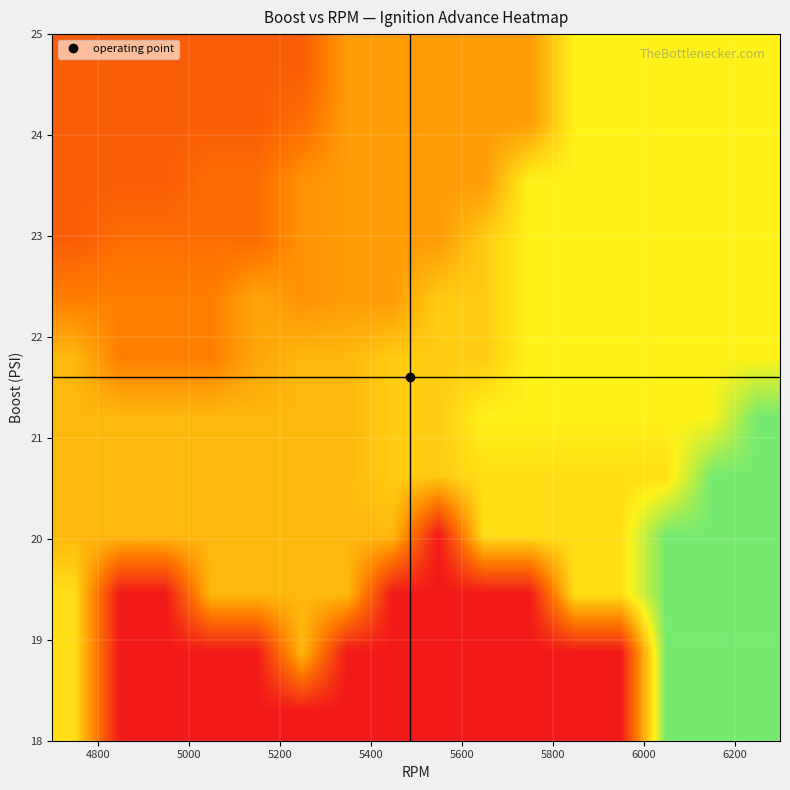

Count the number of data series in this chart.

12